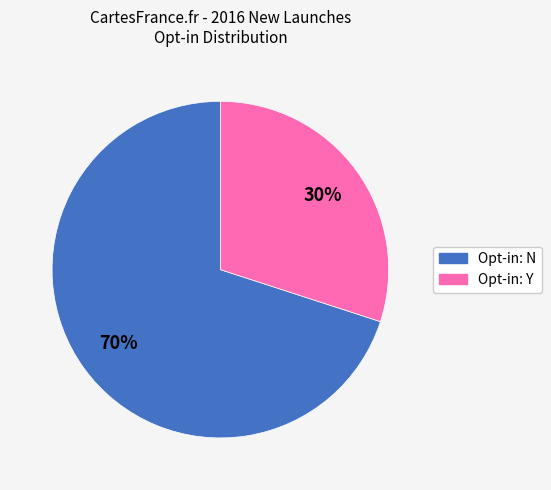

Is the sum of Opt-in: N and Opt-in: Y greater than half?

Yes